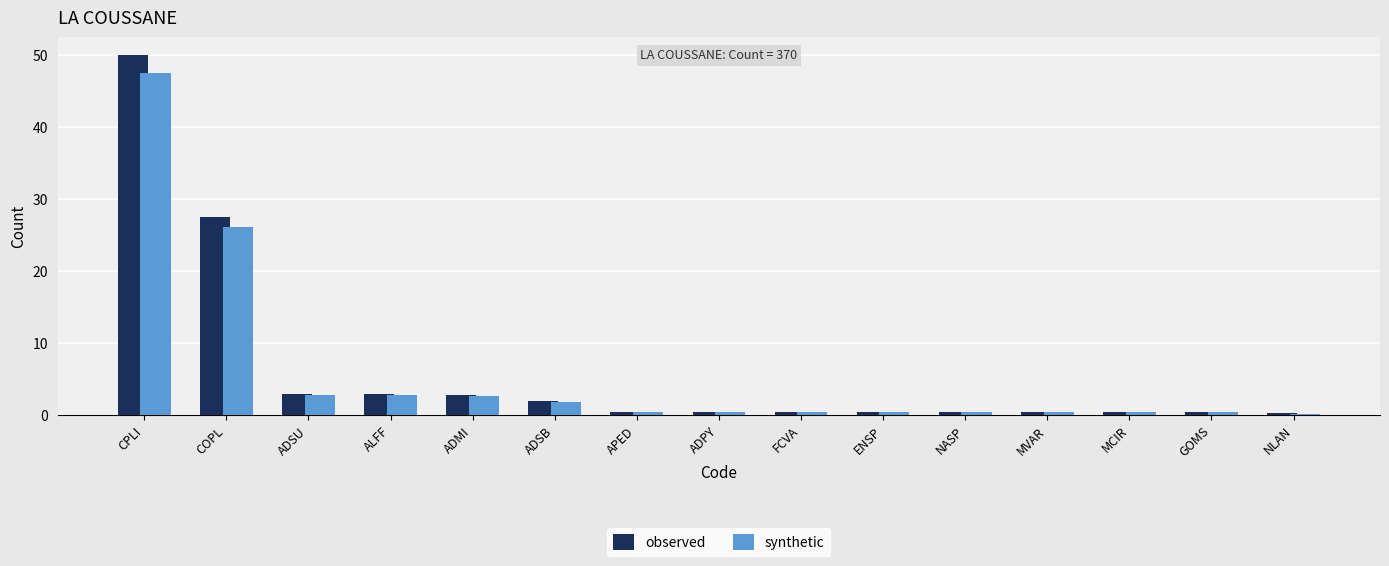

Between ADSU and MCIR, which series saw the biggest shift?

observed